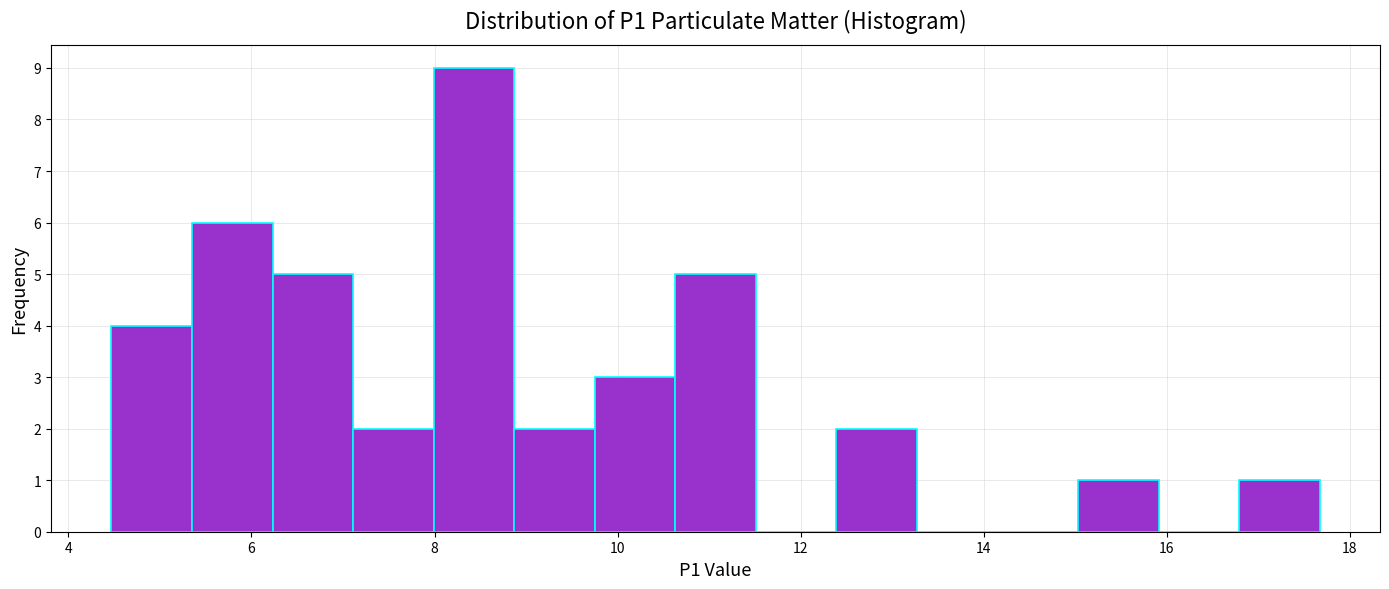

Reading left to right, list every bar in this chart as the range it spans on the x-axis followed by its height. Neither the bar edges nor the heights are printed on the chart, so give them approximately, as read against the axes.

4.4 to 5.4: 4
5.4 to 6.2: 6
6.2 to 7.2: 5
7.2 to 8.0: 2
8.0 to 8.8: 9
8.8 to 9.8: 2
9.8 to 10.6: 3
10.6 to 11.6: 5
11.6 to 12.4: 0
12.4 to 13.2: 2
13.2 to 14.2: 0
14.2 to 15.0: 0
15.0 to 16.0: 1
16.0 to 16.8: 0
16.8 to 17.6: 1